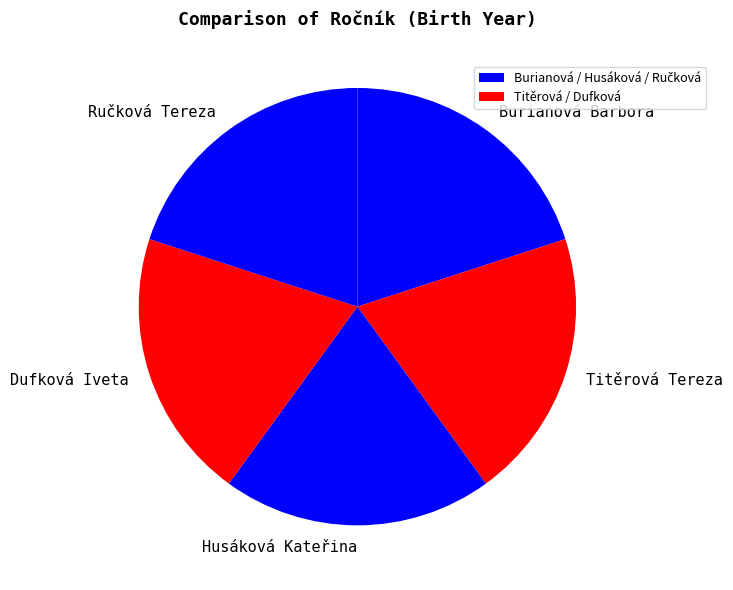

Does any single category account for the majority?

No